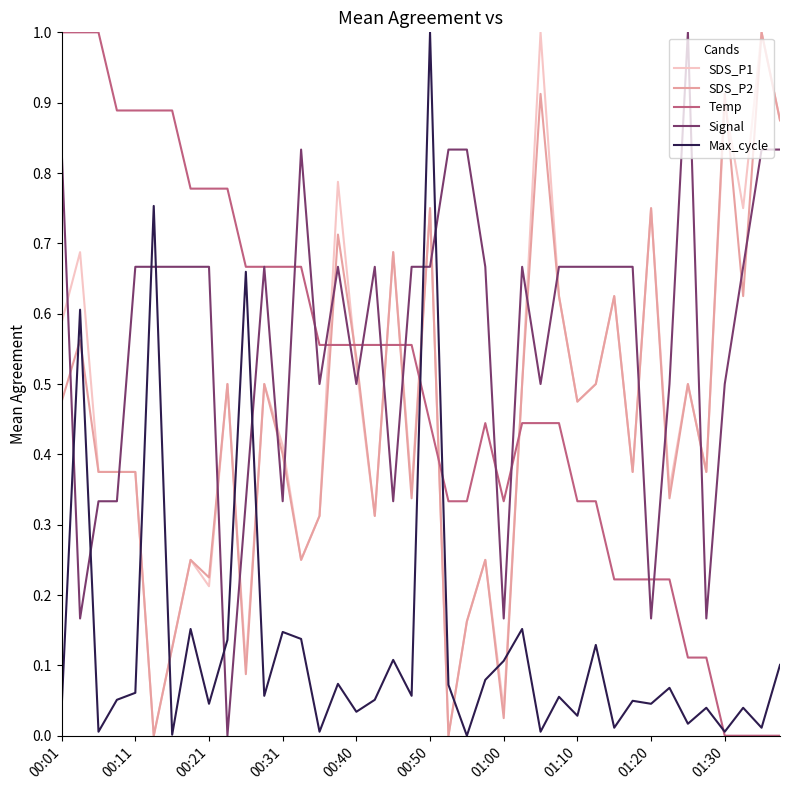

After their last crossing, which series has the higher values: SDS_P2 or Temp?

SDS_P2